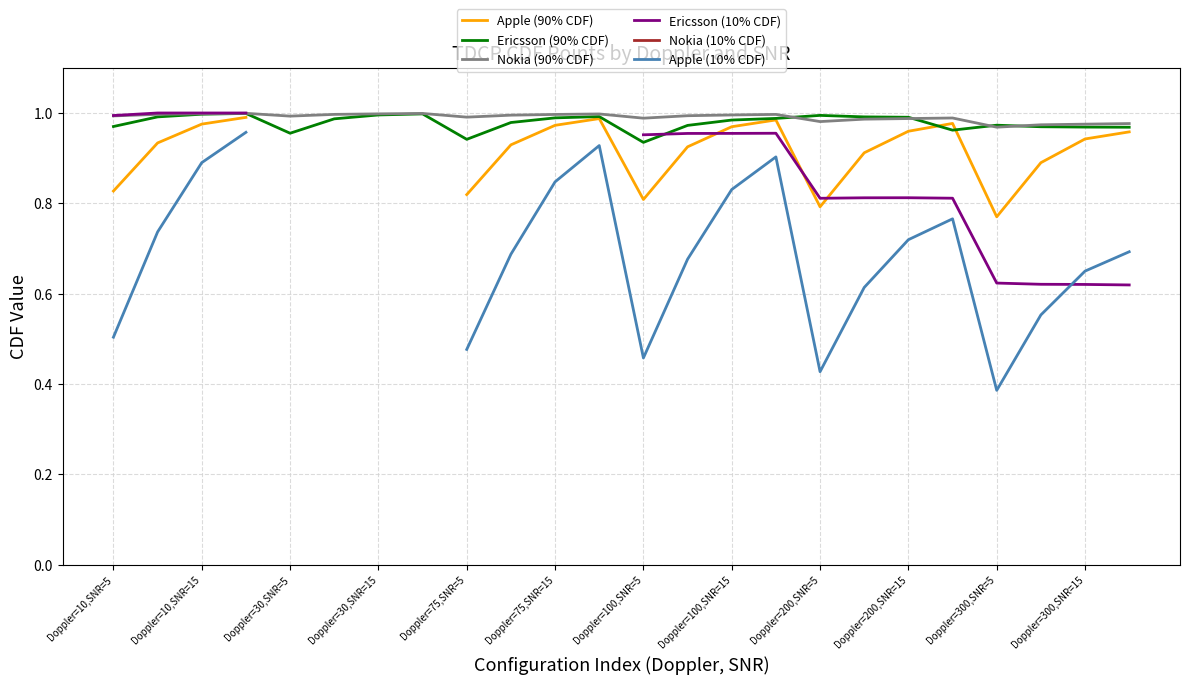

Where is Ericsson (10% CDF) nearest to the value 0?

23